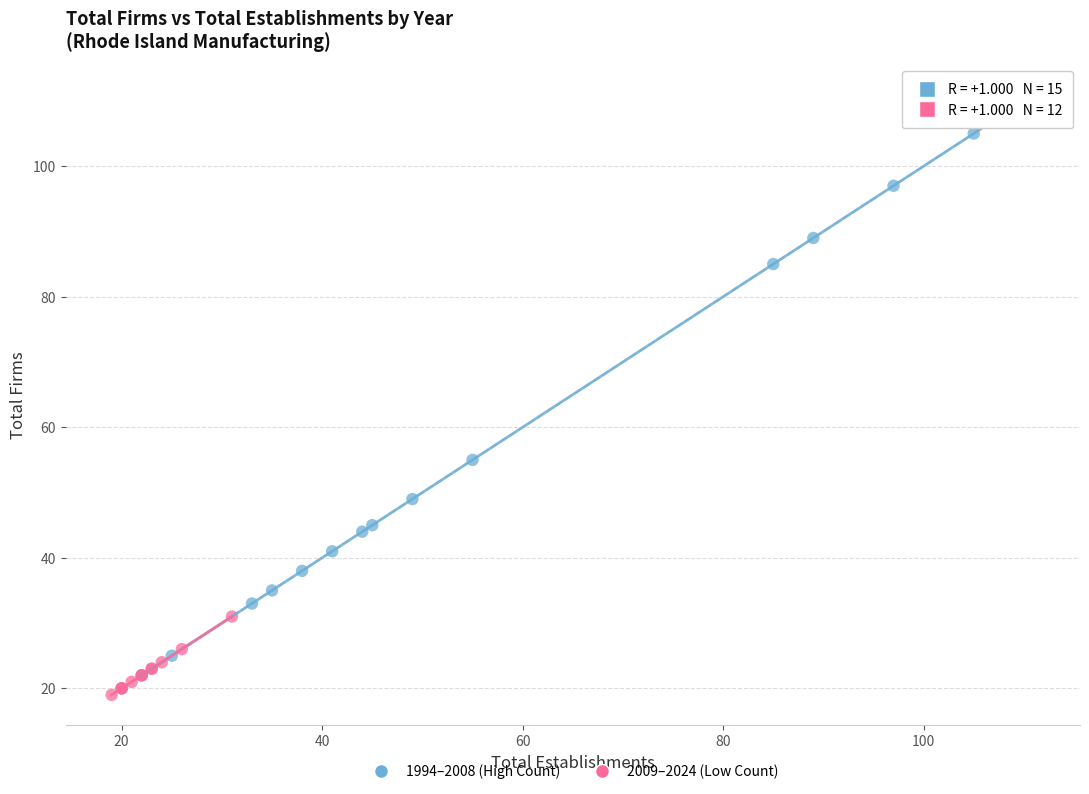

Which series has the widest spread of Y values?

1994–2008 (High Count)